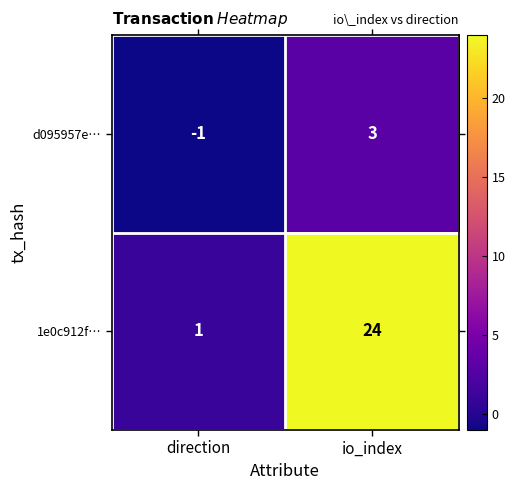

True or false: d095957e… has a value of -1 at direction.

True